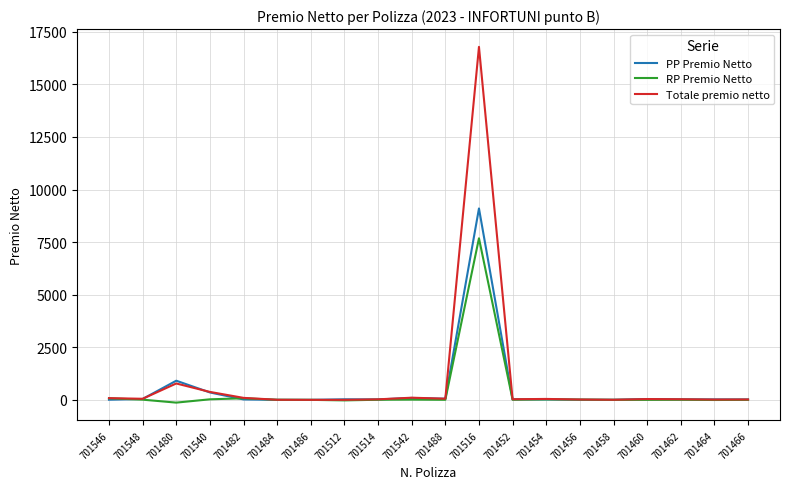

What are all the series names shown in the legend?

PP Premio Netto, RP Premio Netto, Totale premio netto